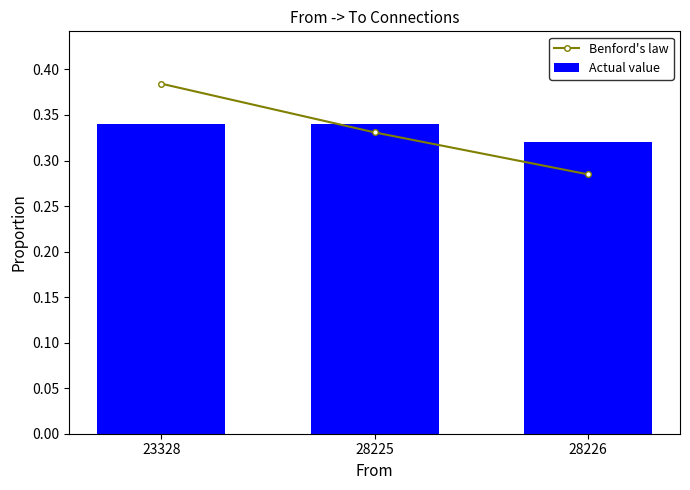

Reading left to right, what are all the values shown in this chart?

Benford's law: 0.4	0.3	0.3
Actual value: 0.3	0.3	0.3